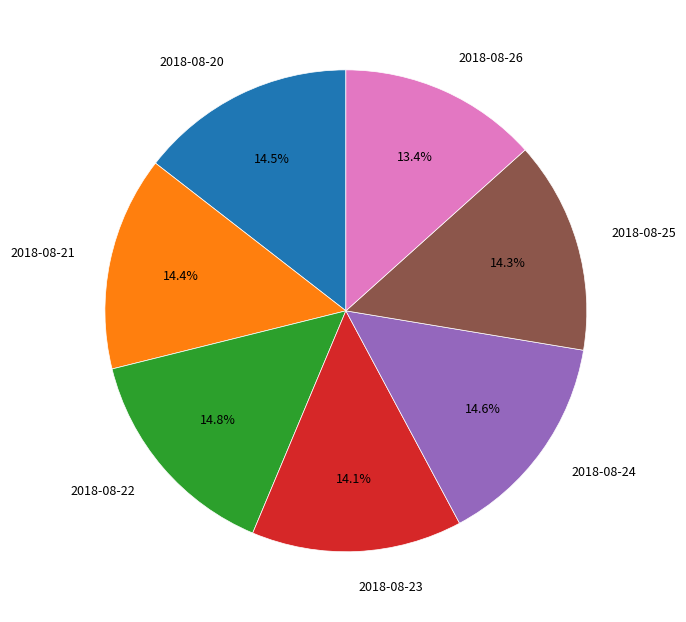

Combined, what portion of the pie is 2018-08-21 and 2018-08-22?

29.2%